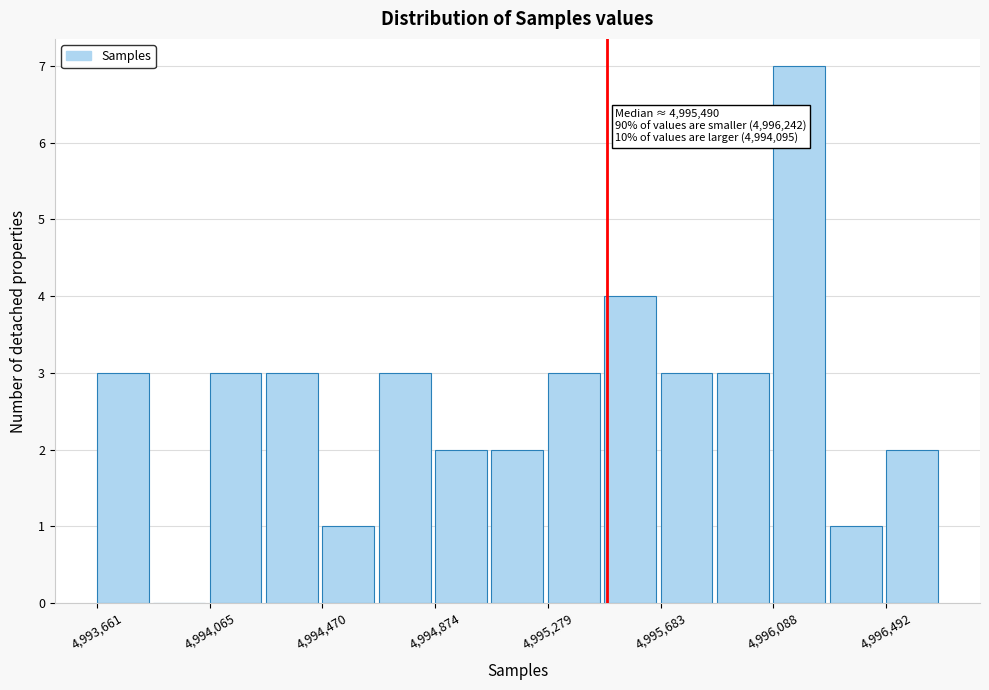

Over which range of the x-axis is the bar tallest?

4996100 to 4996300